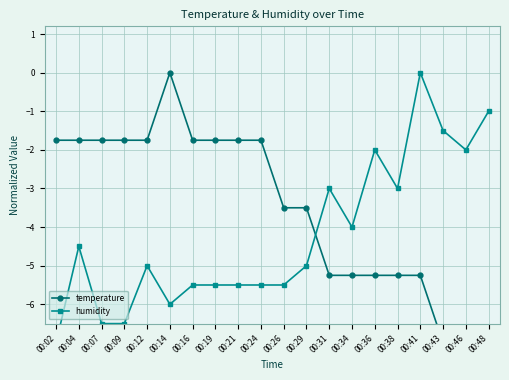

What is the difference between the humidity values at 00:04 and 00:46?

2.5